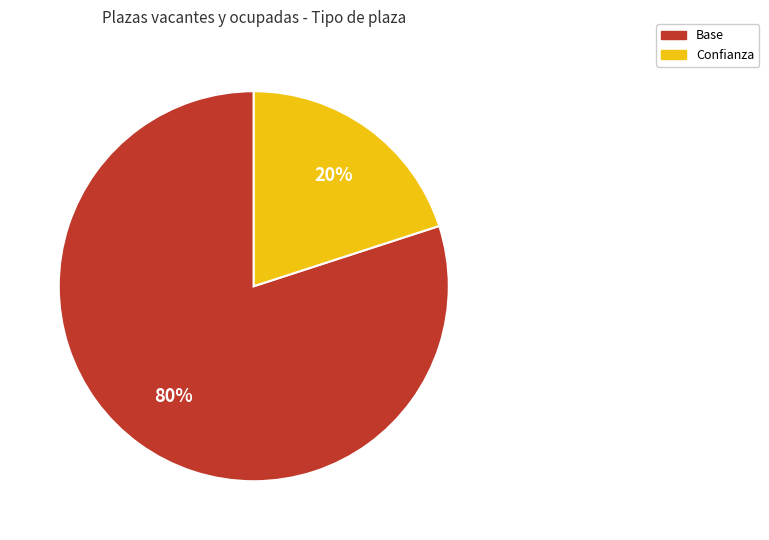

To the nearest percent, what is the average slice percentage?

50%